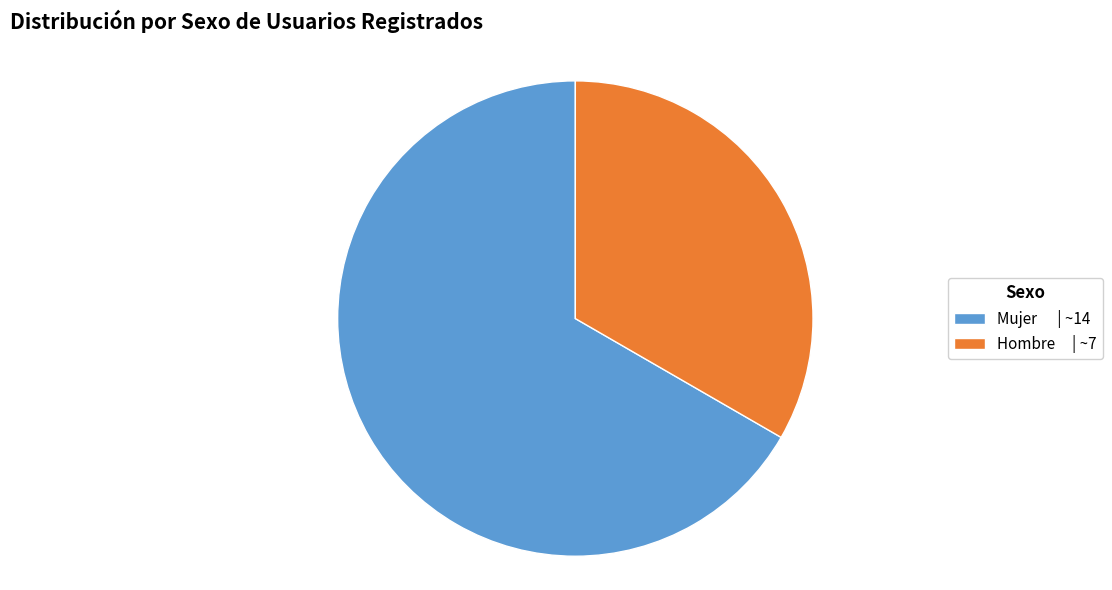

Between Hombre | ~7 and Mujer | ~14, which is larger?

Mujer | ~14